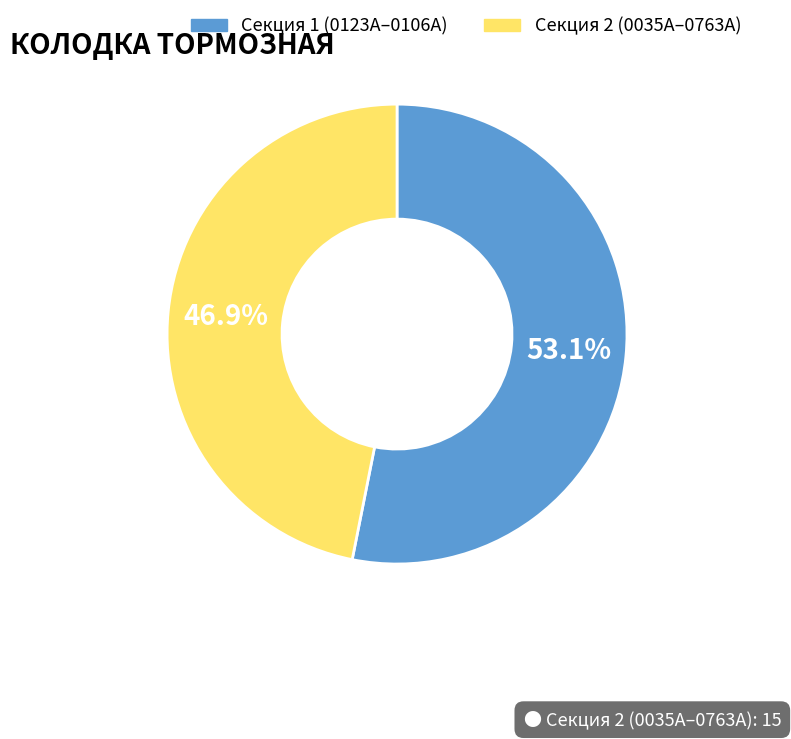

Does any single category account for the majority?

Yes